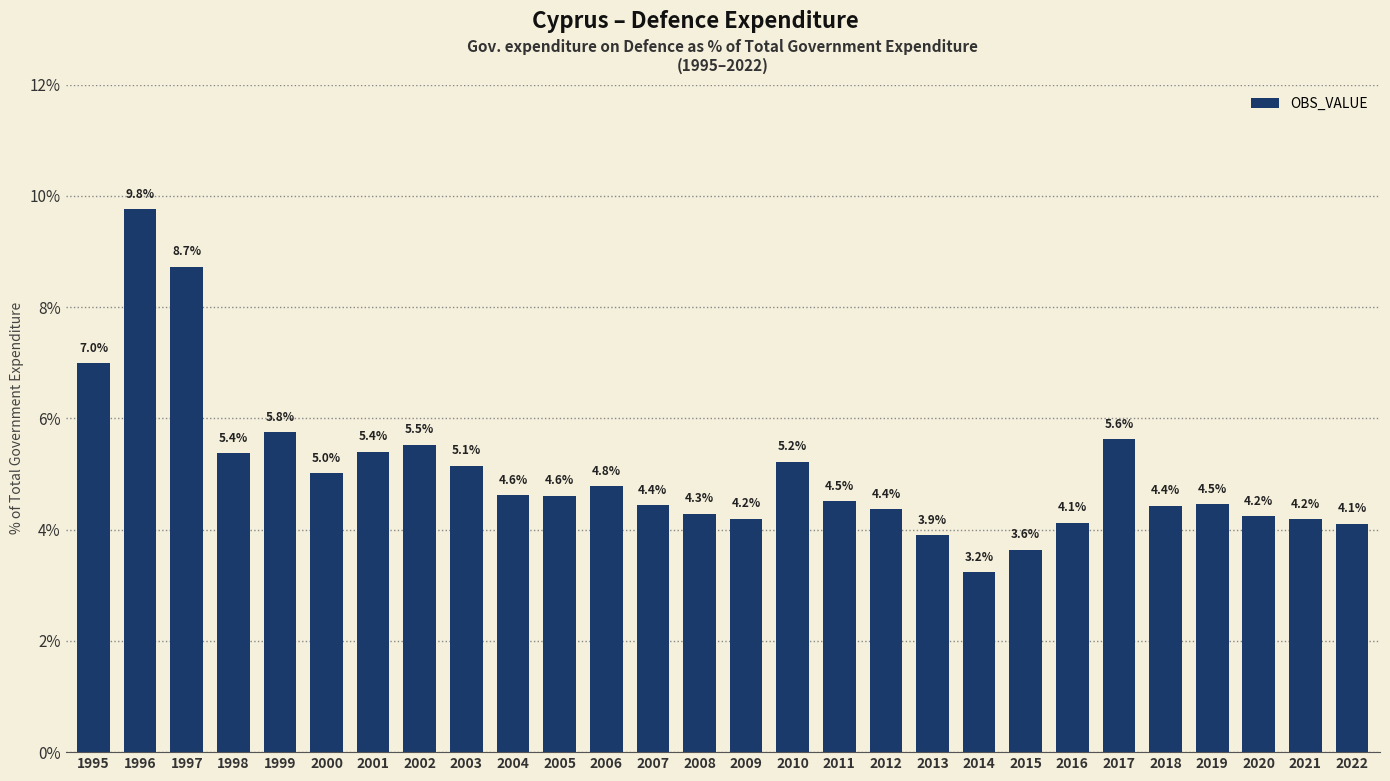

Which category has the lowest value across all series?

2014